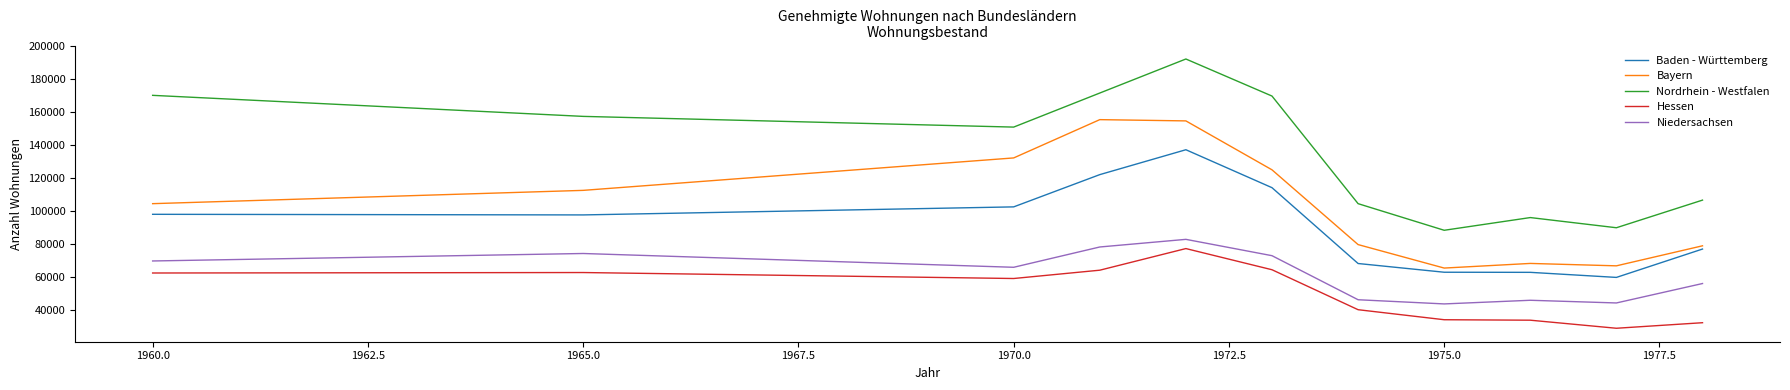

What is the minimum value shown in the chart?

28670